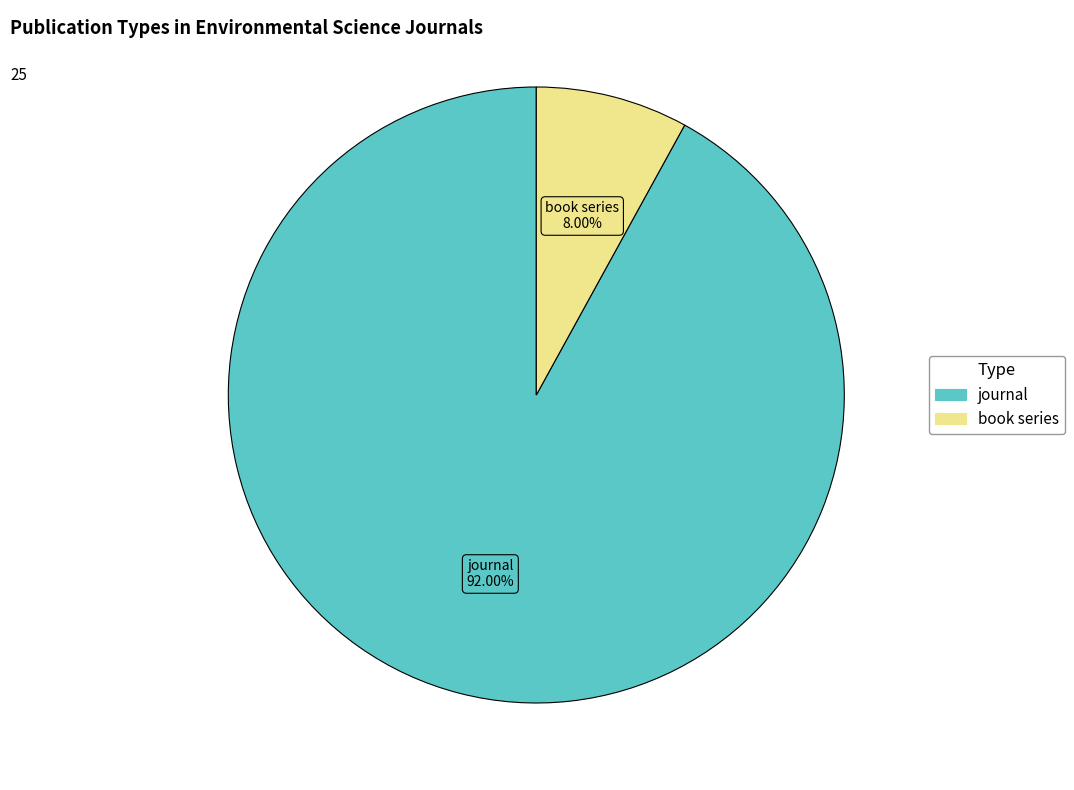

To the nearest percent, what portion does journal represent?

92%